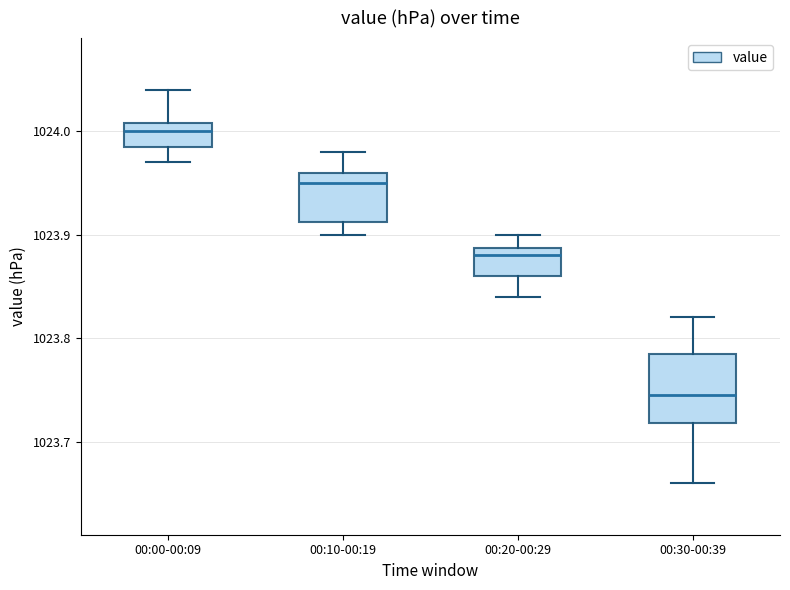

Which box is the tallest, from its lower edge to its upper edge?

00:30-00:39